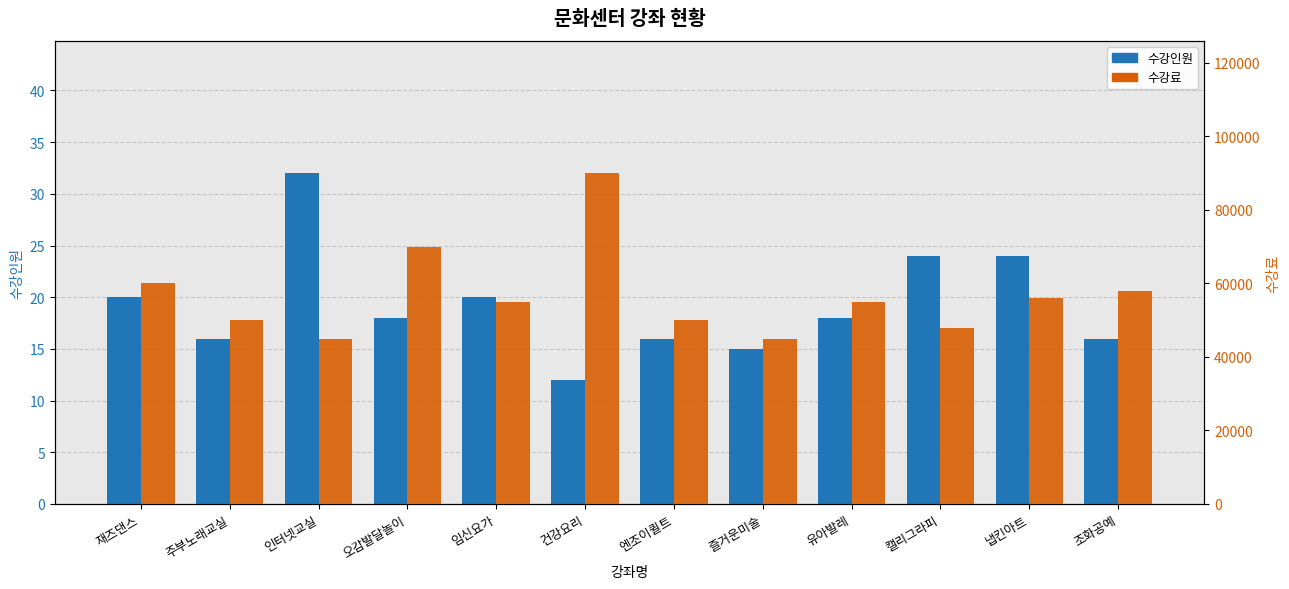

Reading left to right, list all the values displayed in this chart.

수강인원: 재즈댄스=20	주부노래교실=16	인터넷교실=32	오감발달놀이=18	임신요가=20	건강요리=12	엔조이퀼트=16	즐거운미술=15	유아발레=18	캘리그라피=24	냅킨아트=24	조화공예=16
수강료: 재즈댄스=60000	주부노래교실=50000	인터넷교실=45000	오감발달놀이=70000	임신요가=55000	건강요리=90000	엔조이퀼트=50000	즐거운미술=45000	유아발레=55000	캘리그라피=48000	냅킨아트=56000	조화공예=58000